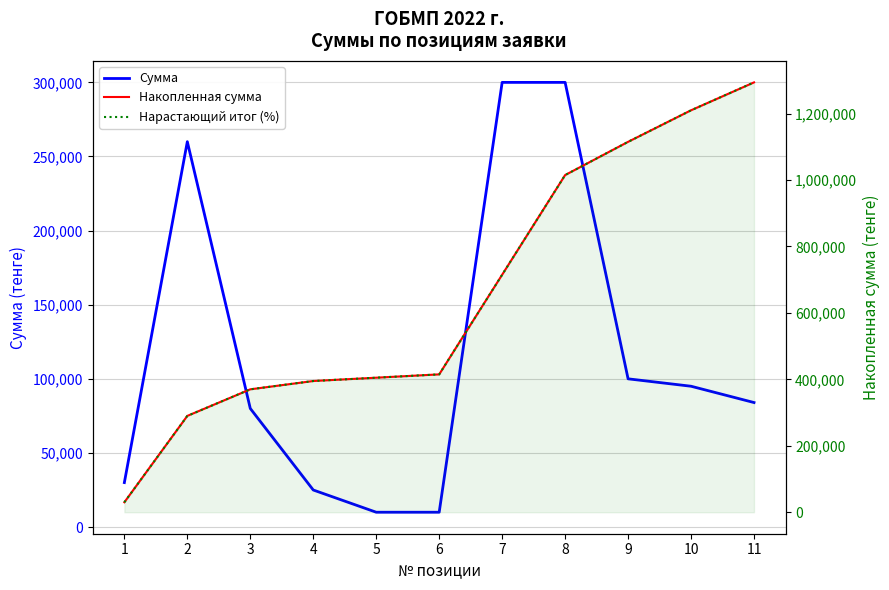

How many lines are shown in the chart?

3